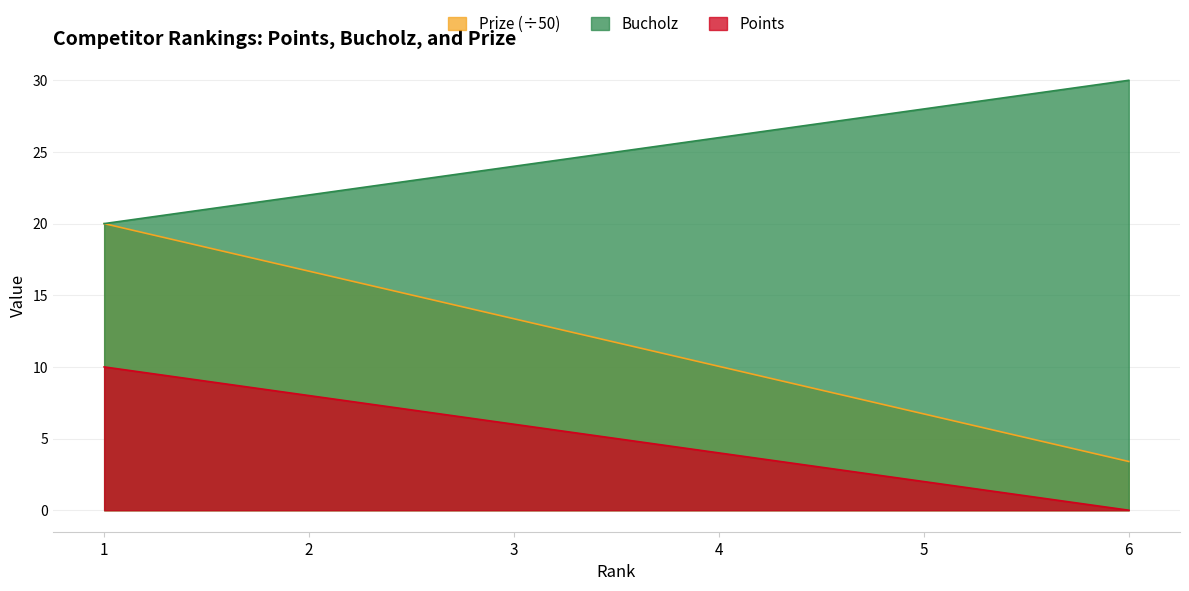

Count the number of categories in the chart.

6